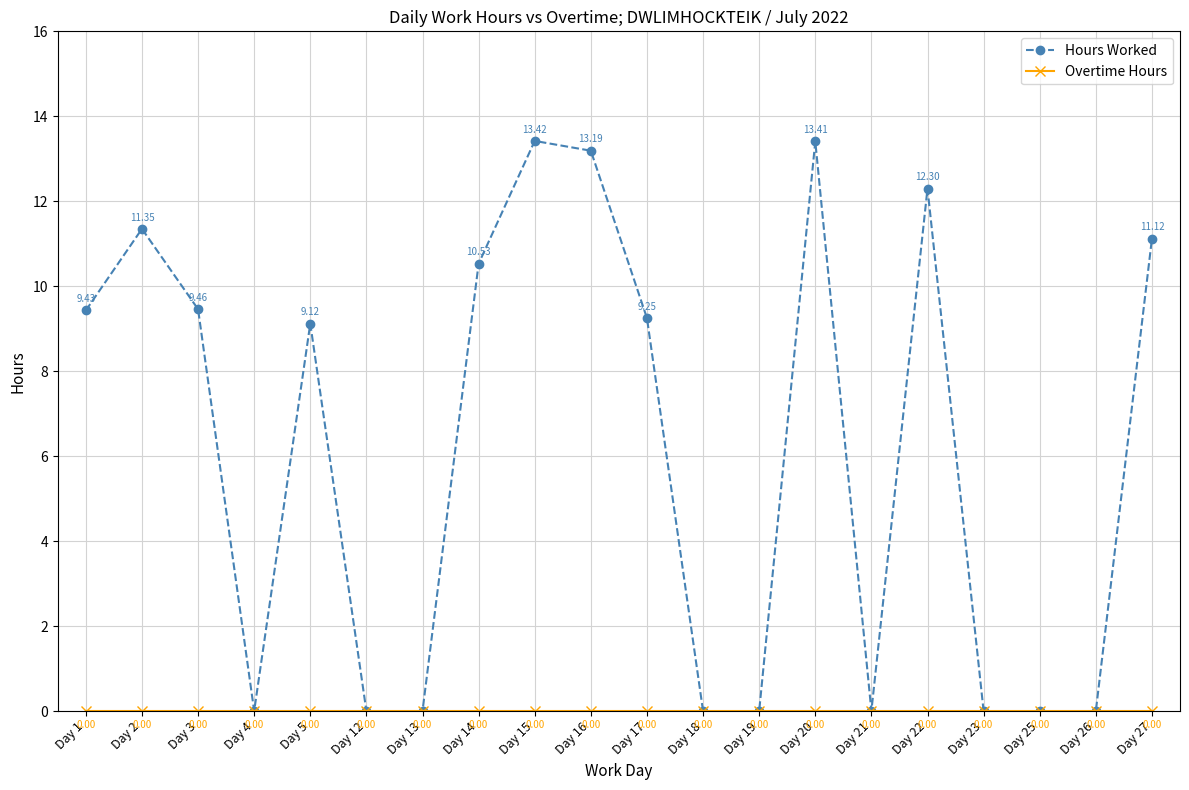

Which series changed the most between Day 16 and Day 26?

Hours Worked